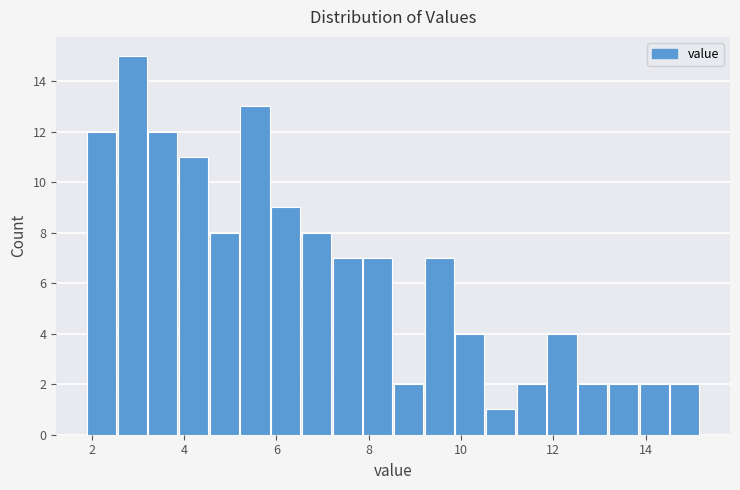

Around what value on the x-axis is the tallest bar? Give the approximate position of its centre, as read against the axis.

2.8